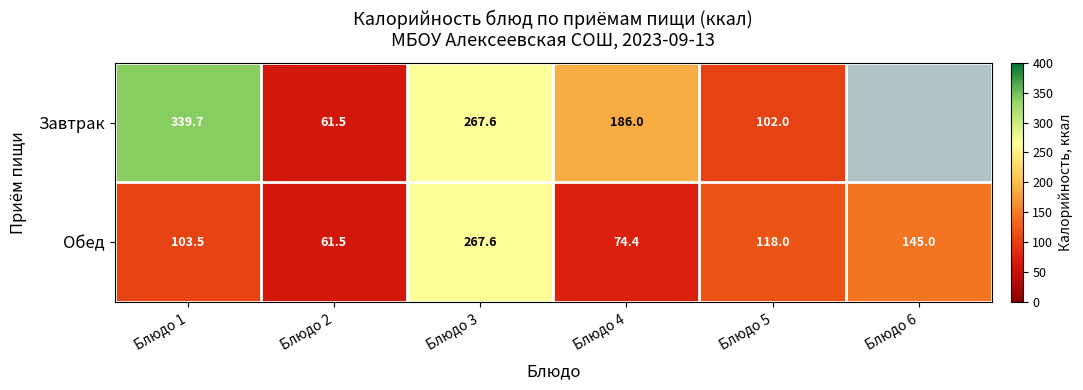

Read the Обед value at Блюдо 3.

267.6